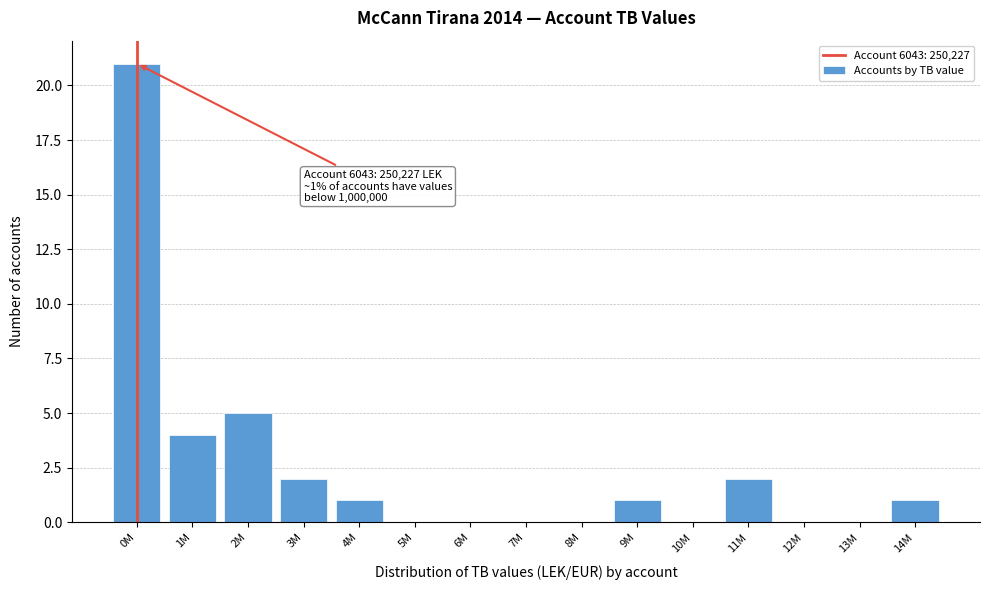

Reading right to left, extract all data points from this chart.

14M=1	13M=0	12M=0	11M=2	10M=0	9M=1	8M=0	7M=0	6M=0	5M=0	4M=1	3M=2	2M=5	1M=4	0M=21